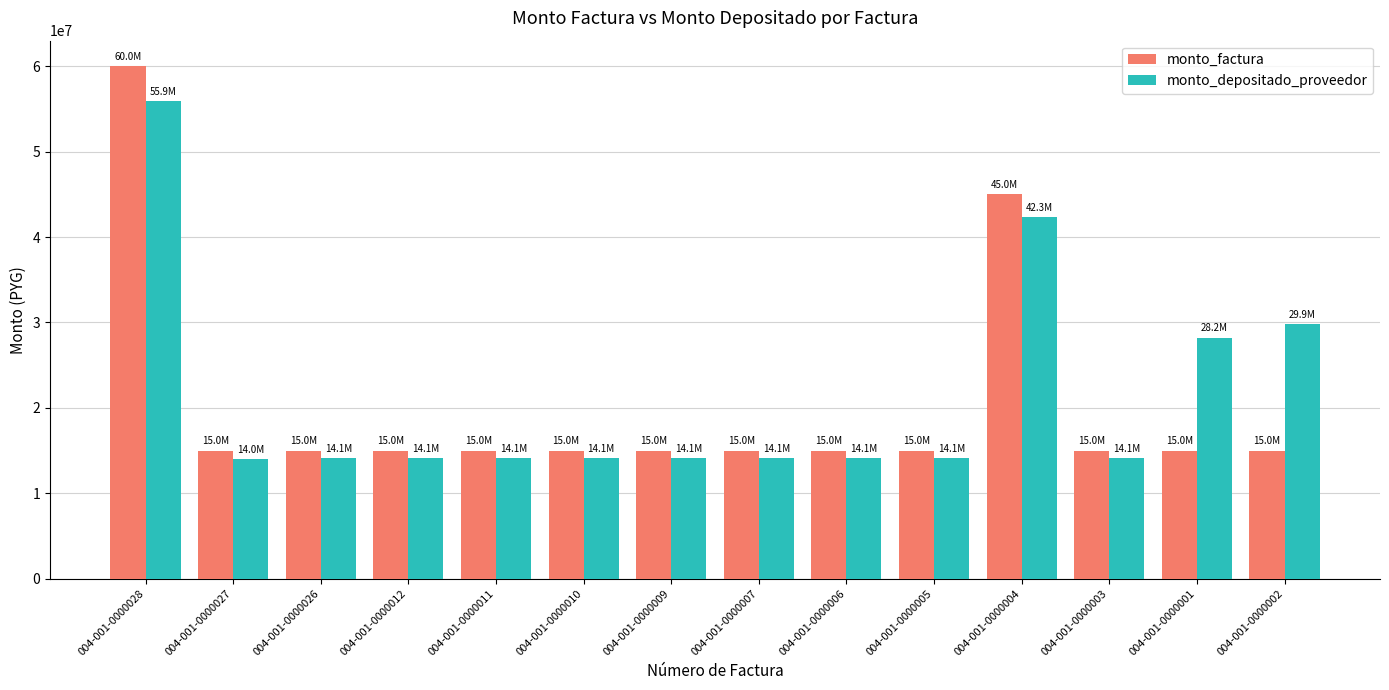

Where is monto_depositado_proveedor nearest to the value 34949658?

004-001-0000002